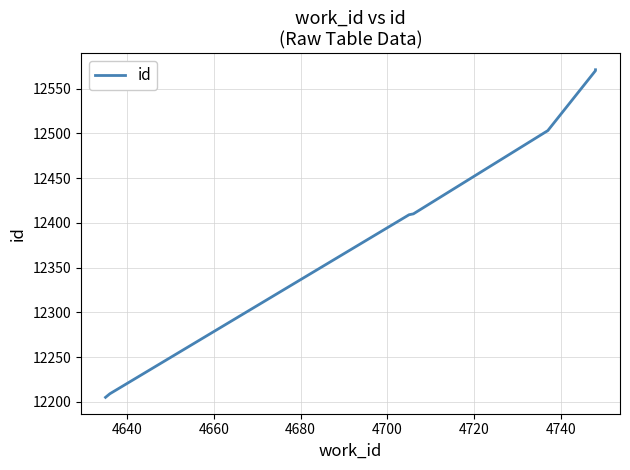

What is the average value?

12411